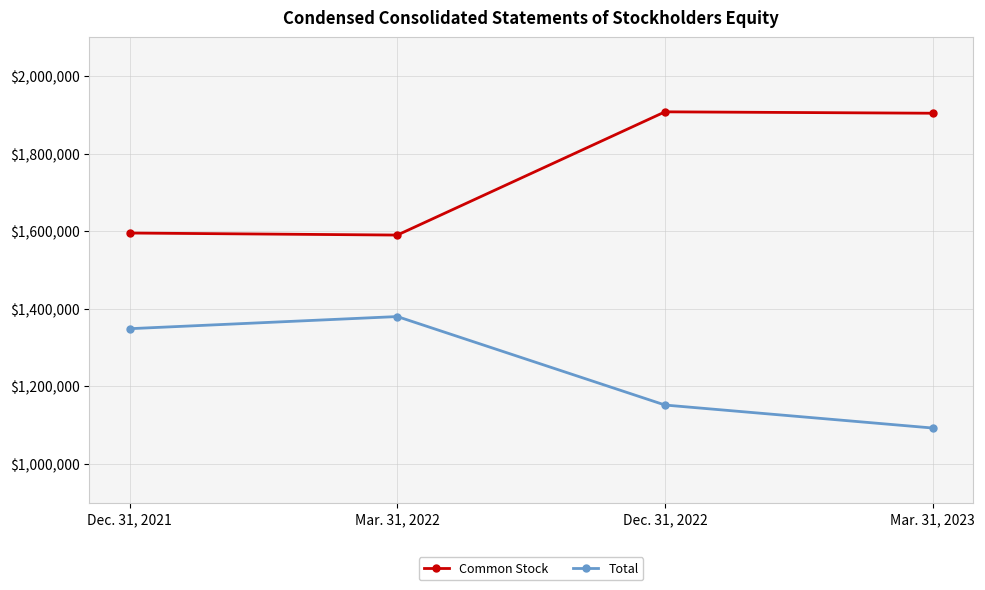

At which label does Common Stock first exceed 1904175?

Dec. 31, 2022